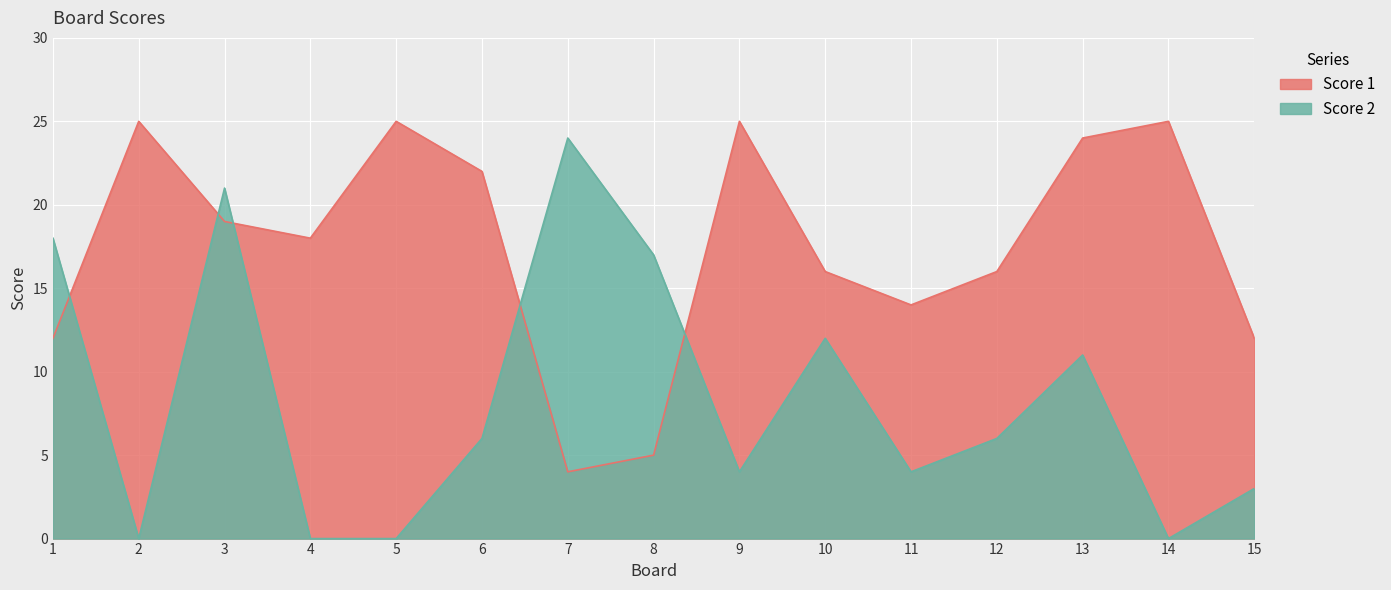

Where do Score 2 and Score 1 first cross each other?

1 and 2